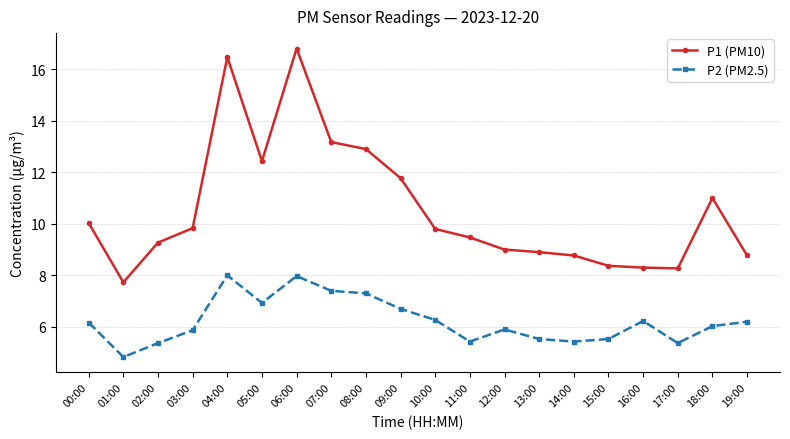

Which category has the lowest value in the P1 (PM10) series?

01:00